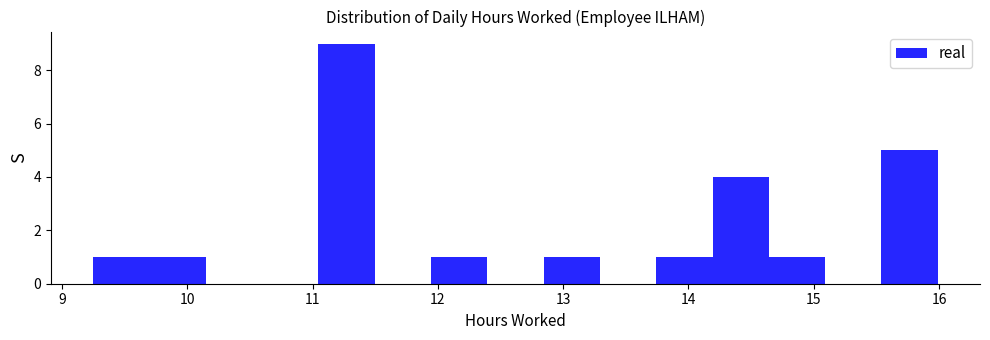

Over which range of the x-axis is the bar tallest?

11.0 to 11.5